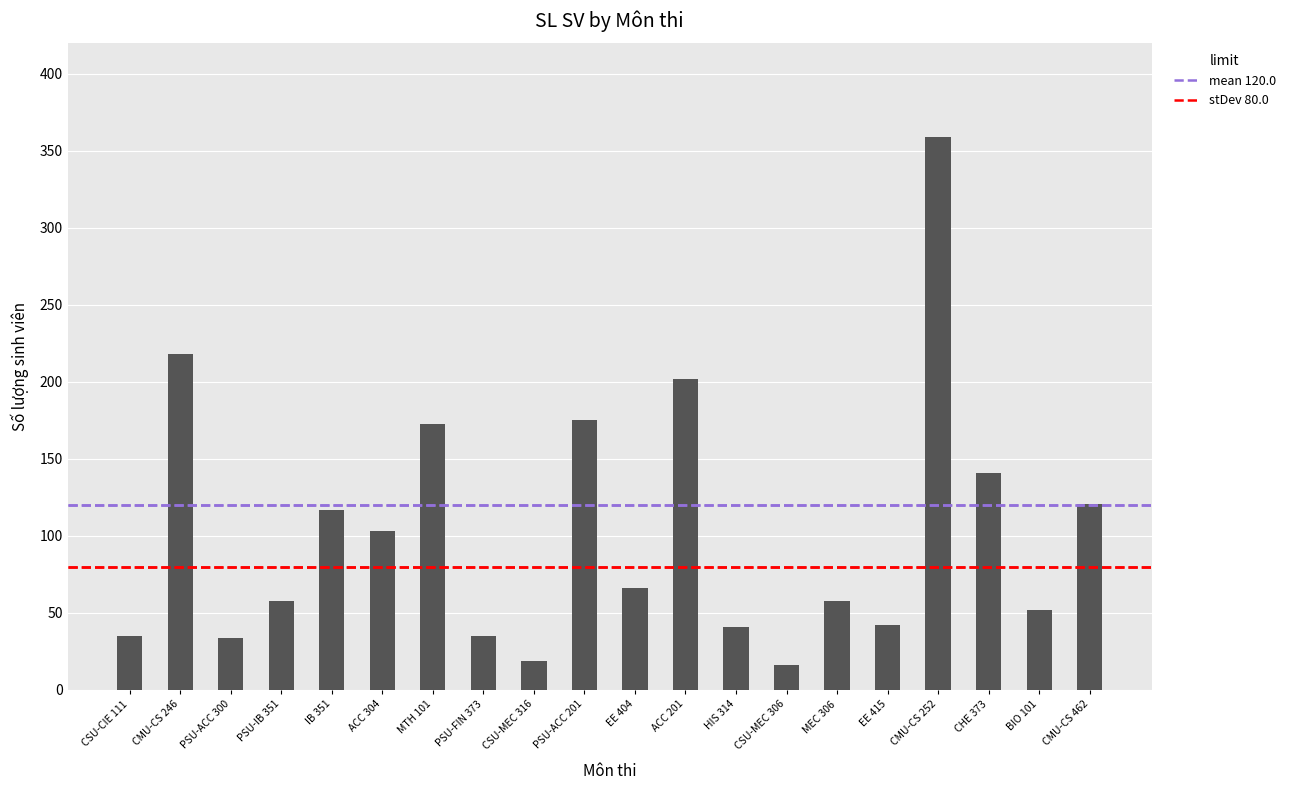

What is the sum of all values?

2065